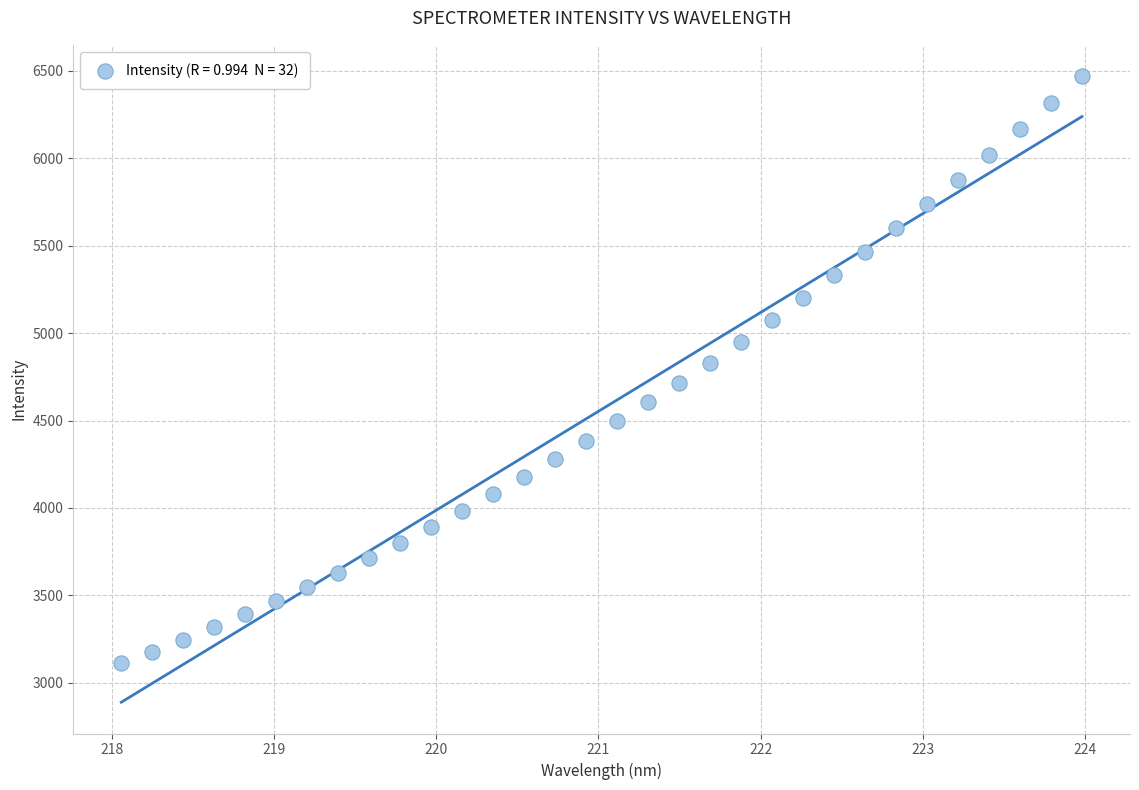

What is the range of X values (max minus min)?

5.9